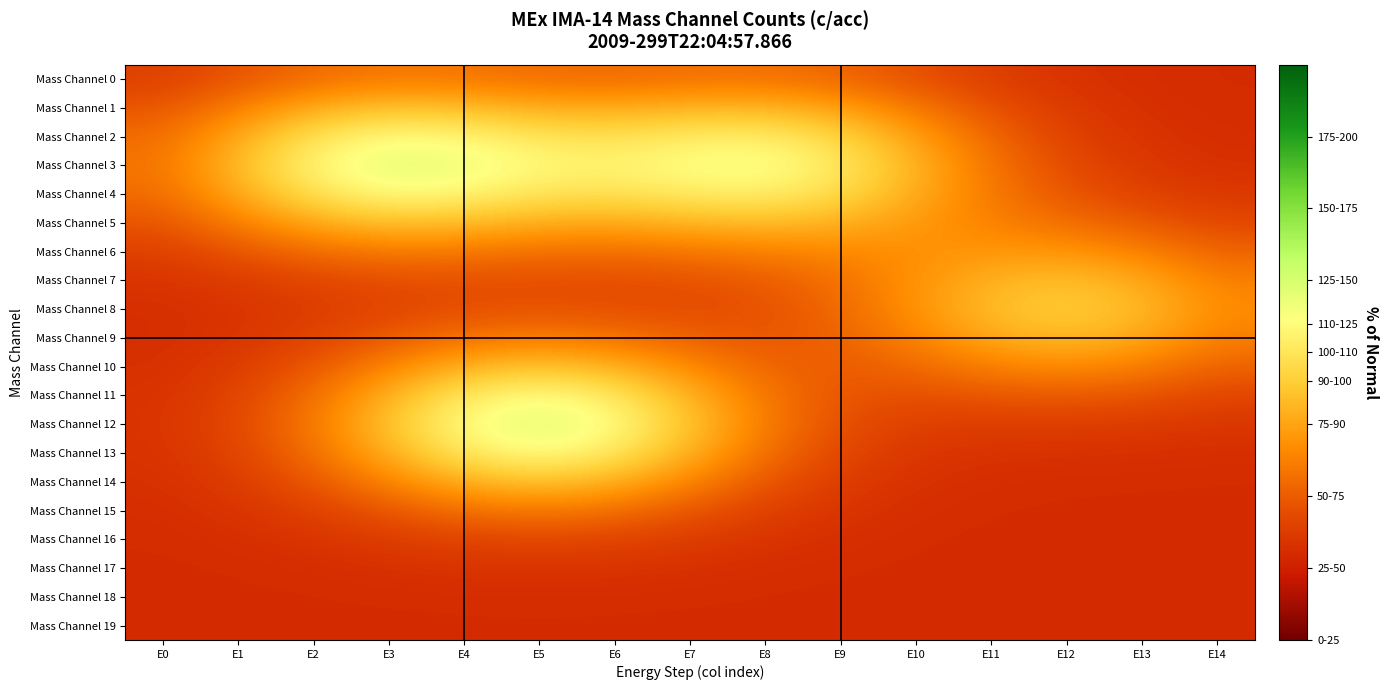

At how many categories does at least one series exceed 62?

14